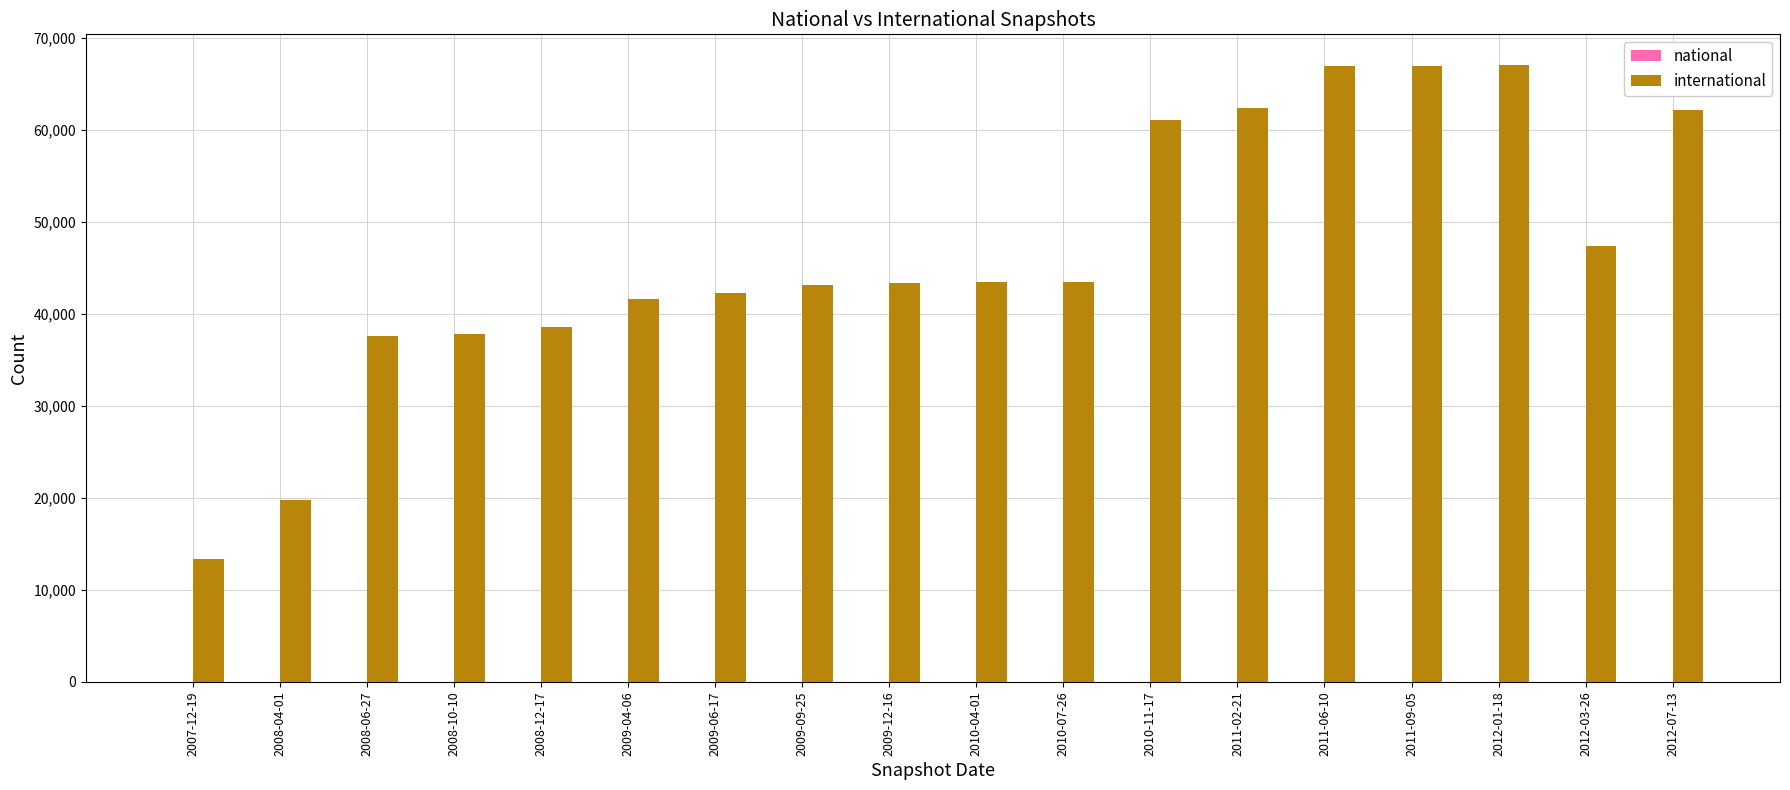

What is the ratio of the value at 2008-06-27 to the value at 2009-06-17?

0.9